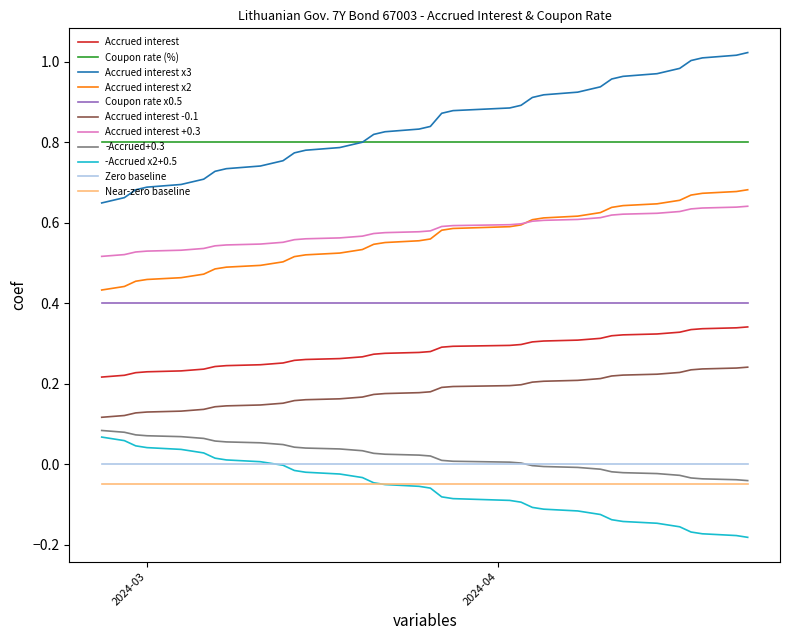

True or false: Accrued interest +0.3 and Accrued interest -0.1 cross at least once.

False